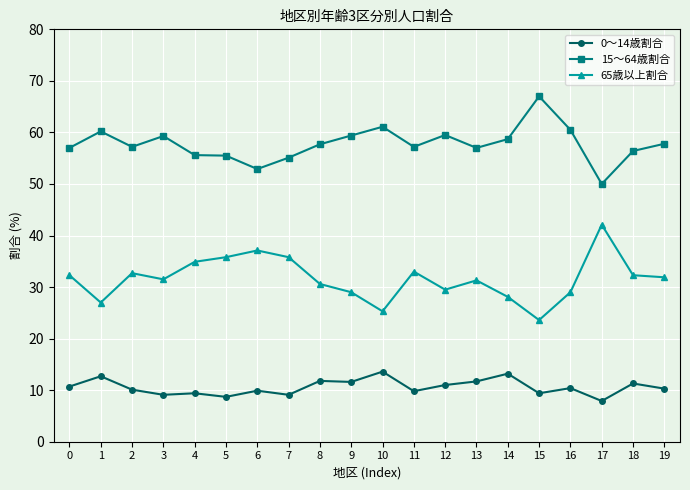

What is the spread (max minus min) of values at 15?

57.6